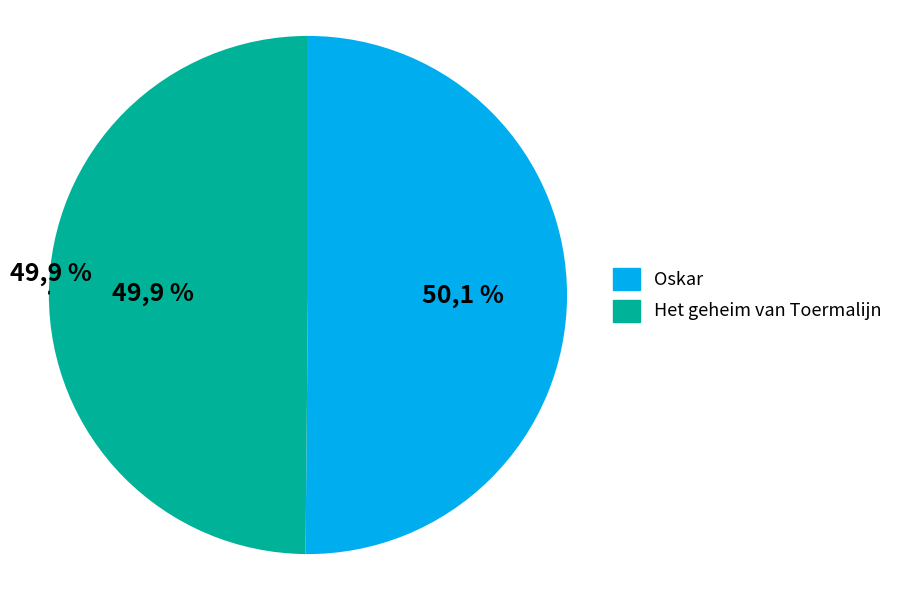

How many segments does this pie chart have?

2